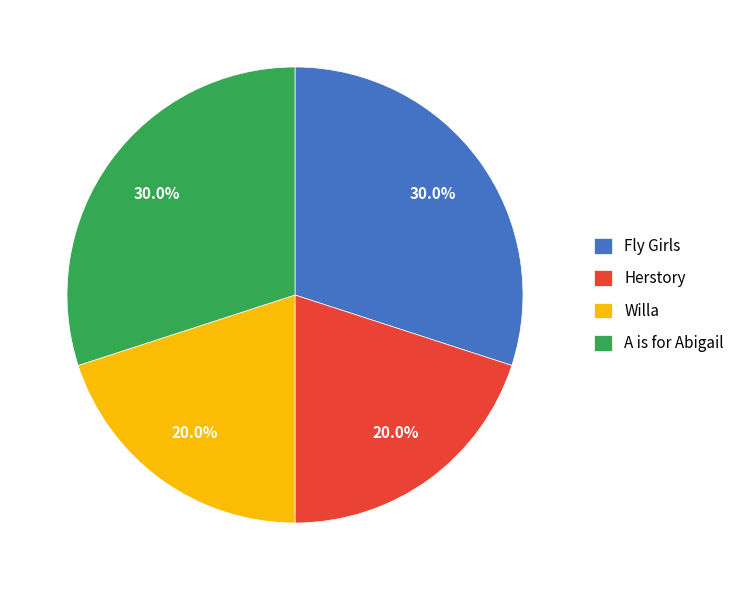

Is there a majority slice in this chart?

No